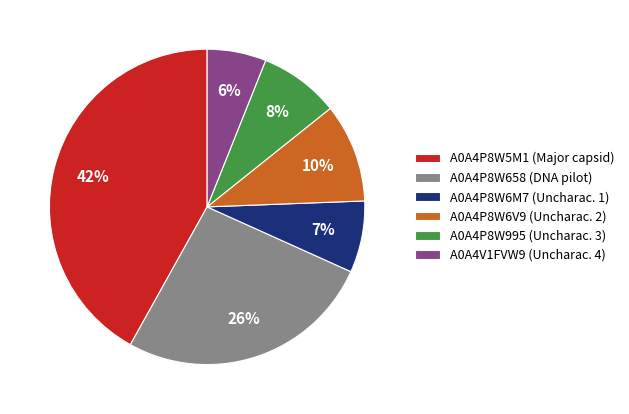

To the nearest percent, what percentage of the pie is A0A4P8W995 (Uncharac. 3)?

8%